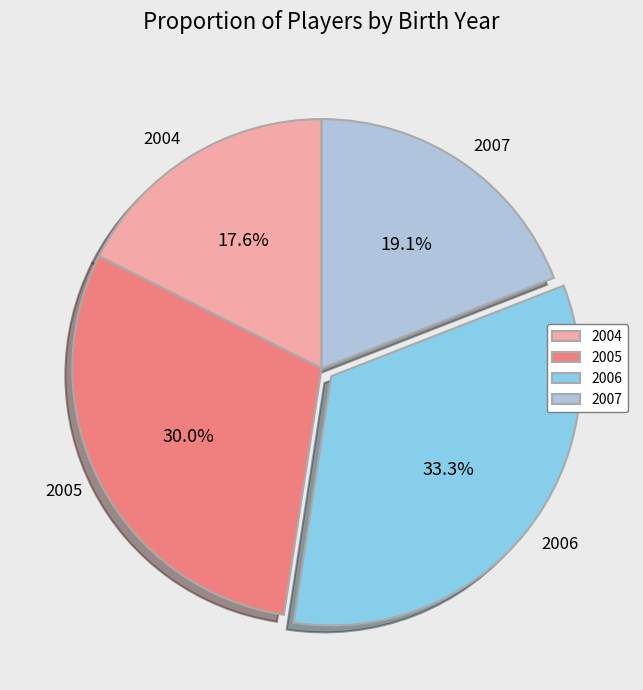

To the nearest percent, what percentage of the pie is 2004?

18%